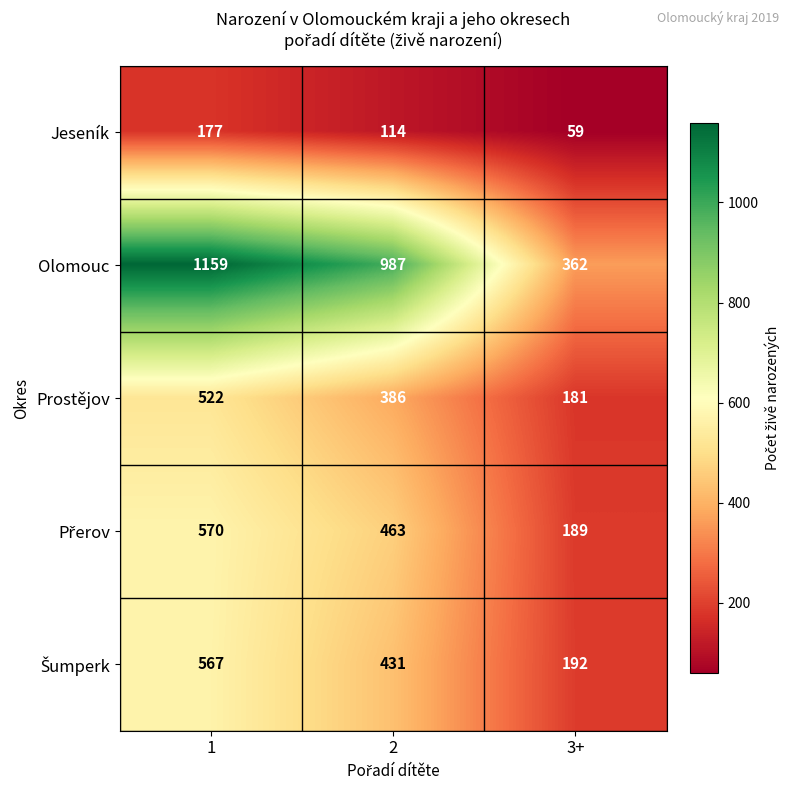

At which category is the sum across all series the highest?

1